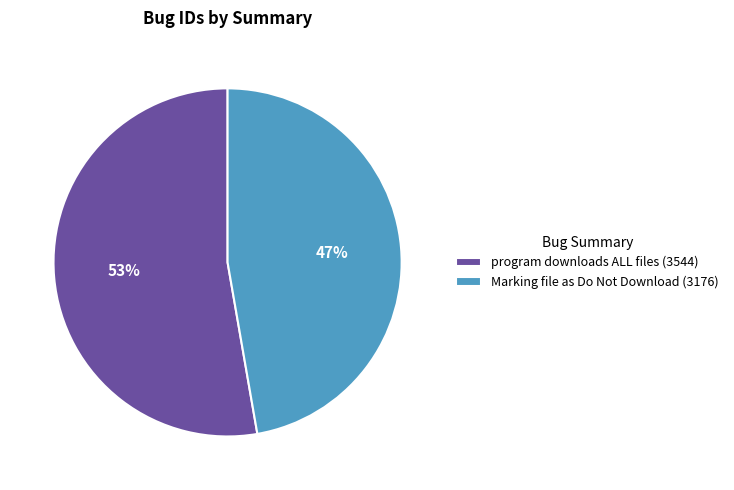

The program downloads ALL files slice represents 64% of the pie. True or false?

False